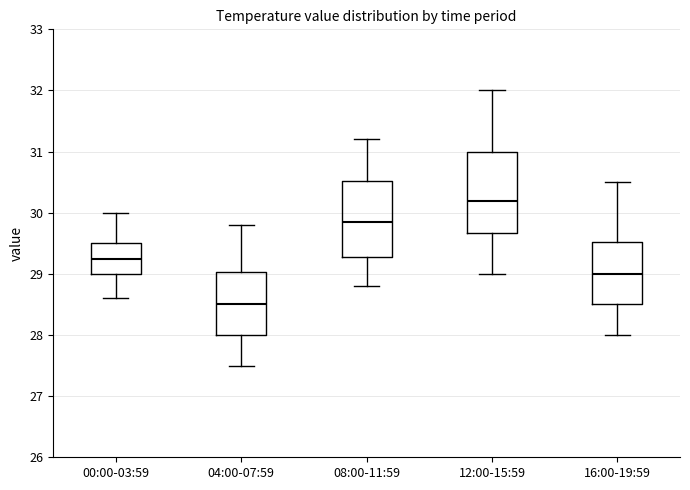

Which box's median line is the lowest?

04:00-07:59